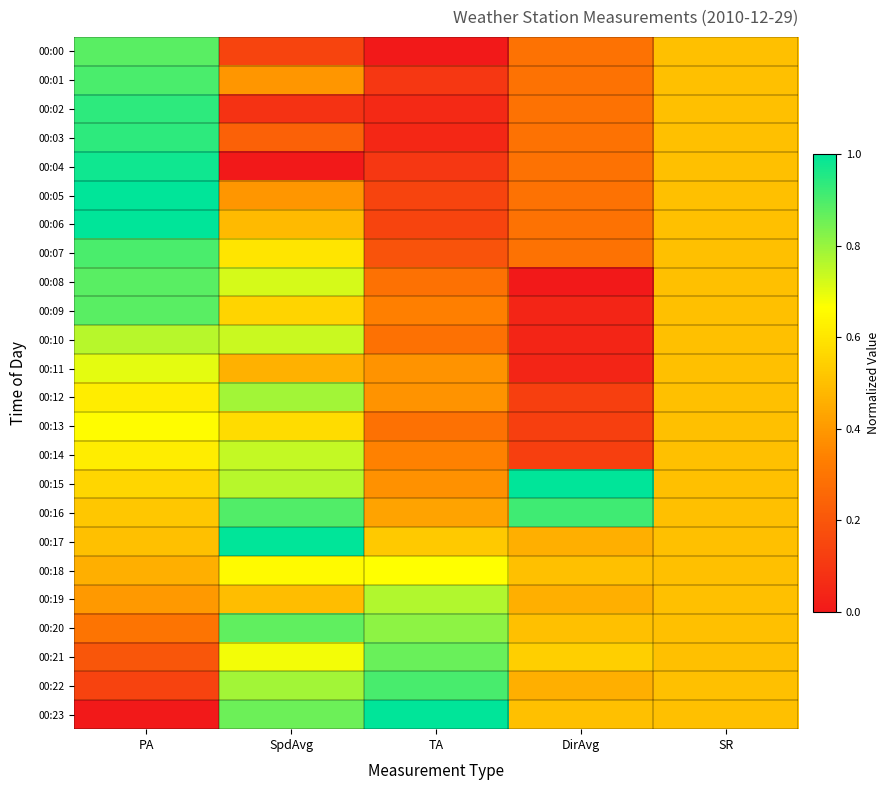

Count the number of data series in this chart.

24